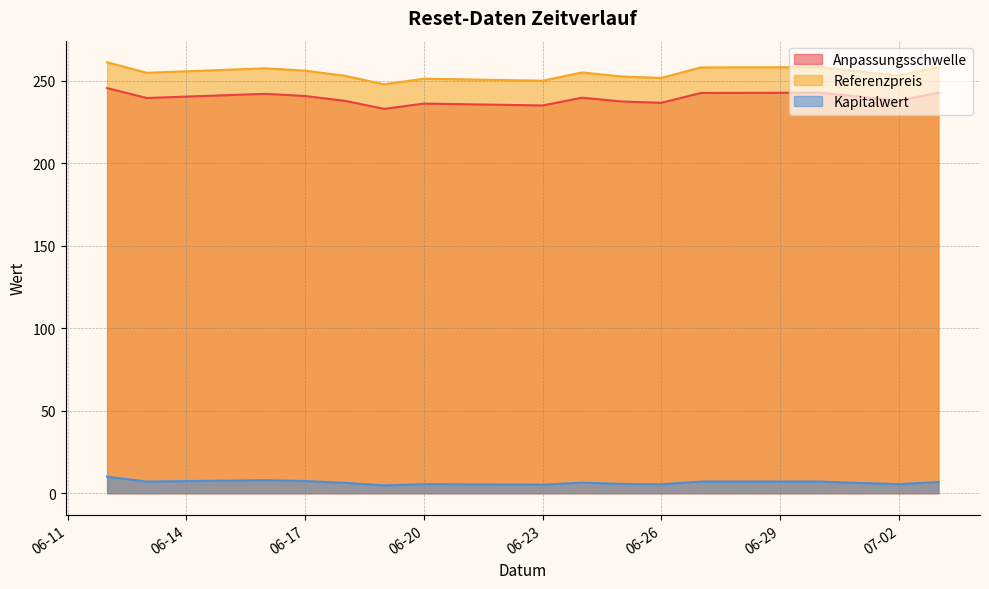

How many interior local valleys does the Referenzpreis series have?

5